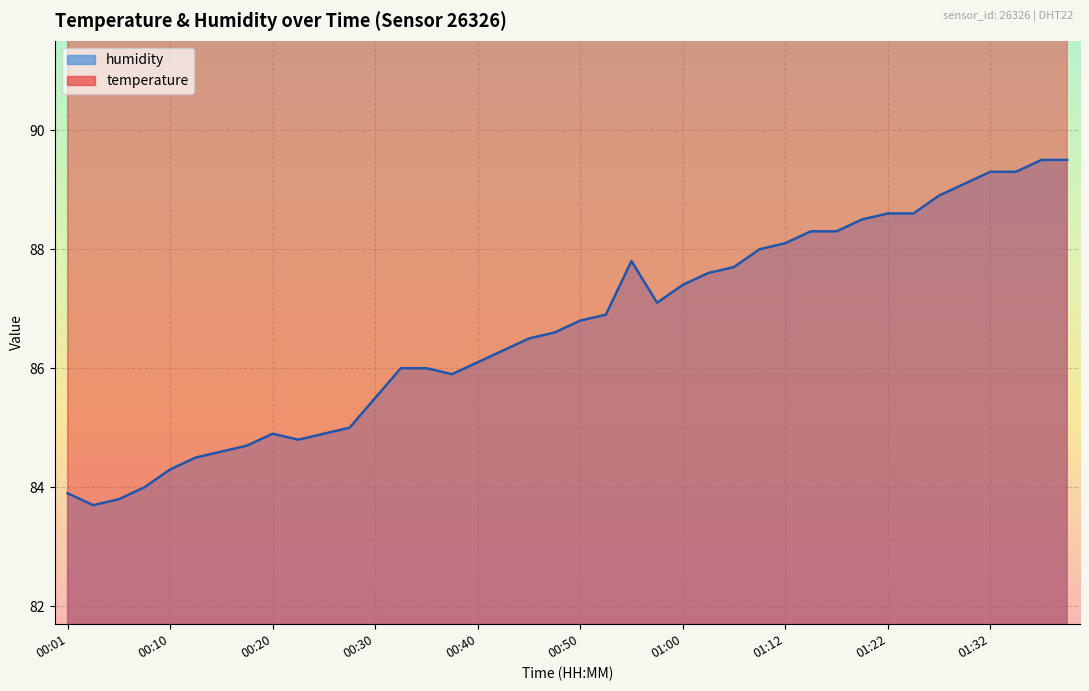

What is the difference between the highest and lowest values at 01:24?

16.5